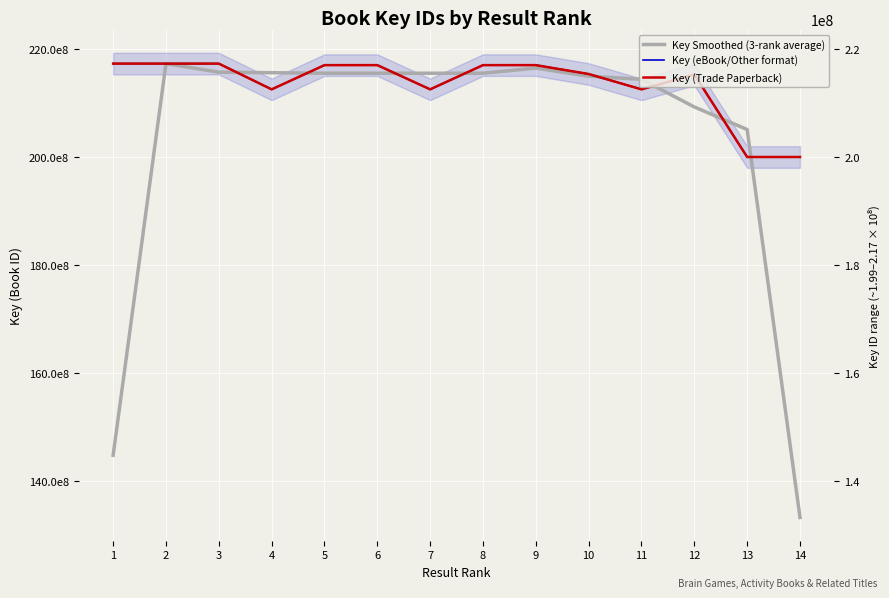

Read the Key (eBook/Other format) value at 13.

199956882.0